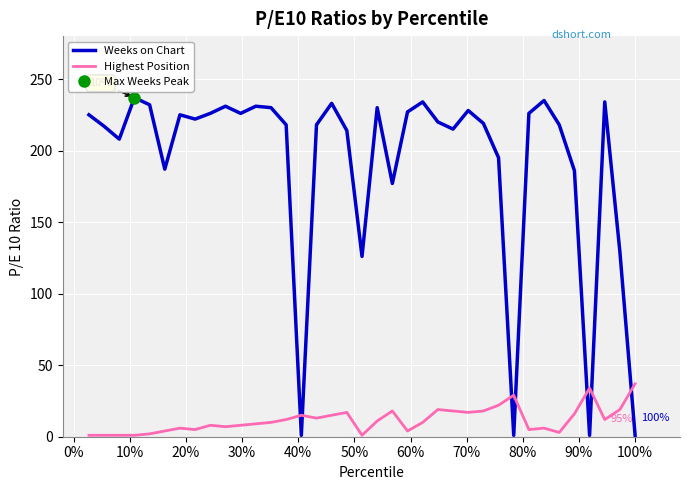

What is the maximum value for Weeks on Chart?

237